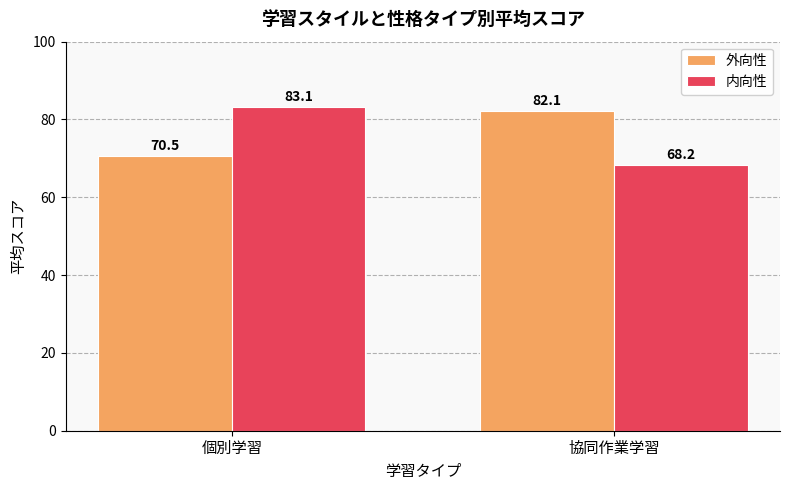

Which series changed the most between 個別学習 and 協同作業学習?

内向性